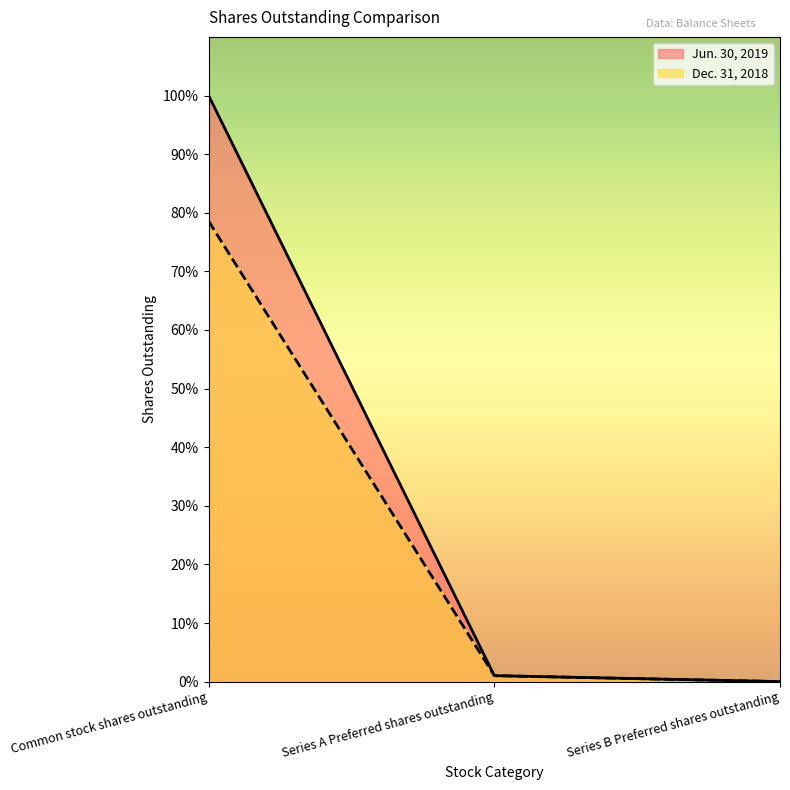

What is the total value across all series at Series A Preferred shares outstanding?

2.0